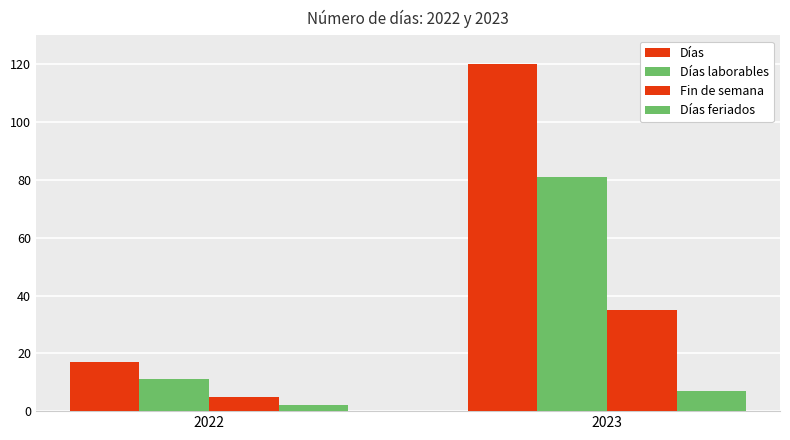

Does the chart contain any negative values?

No